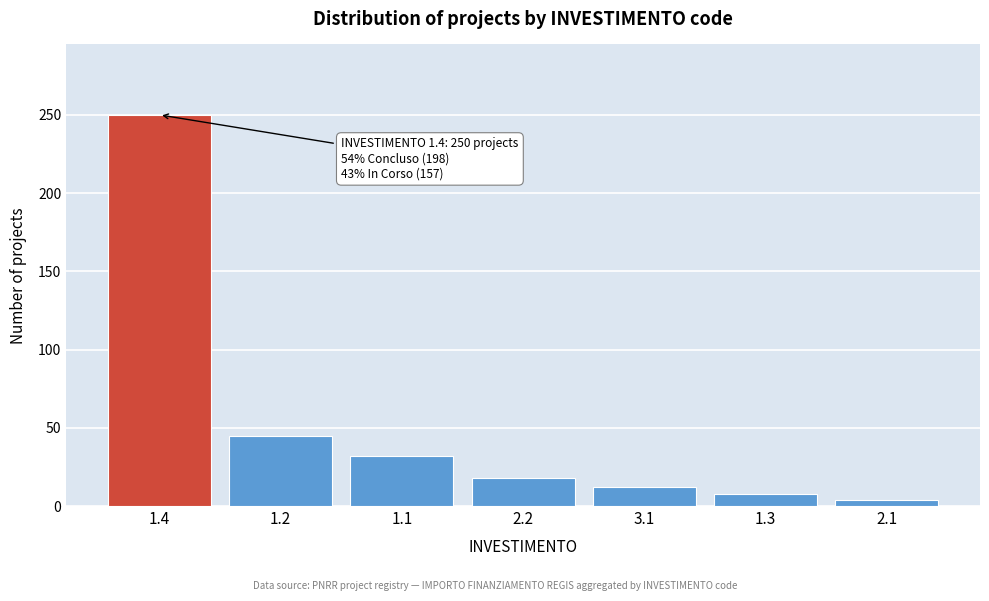

Reading right to left, transcribe all the data shown in this chart.

4	8	12	18	32	45	250